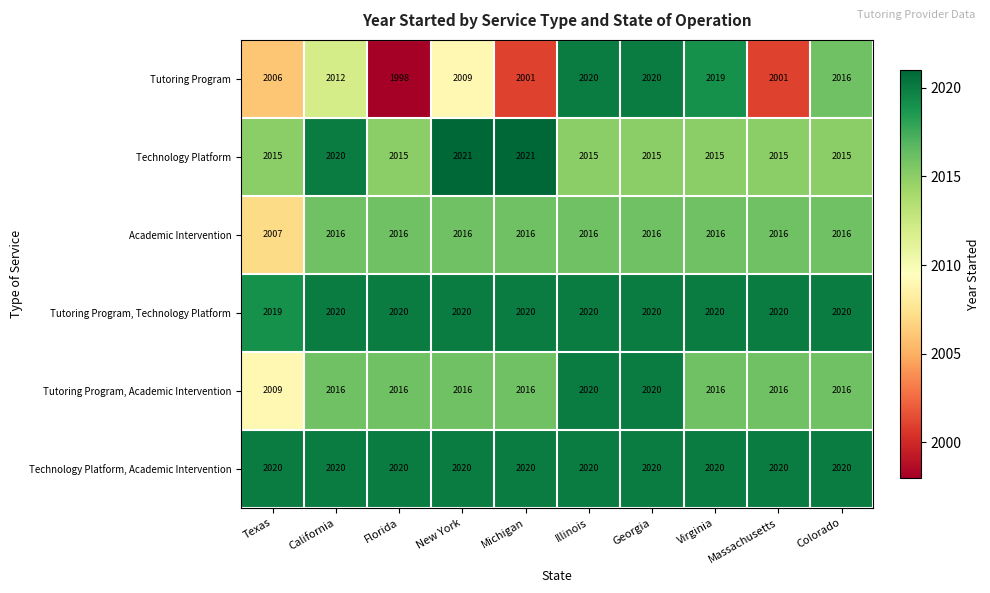

What is the sum of the Tutoring Program, Technology Platform values at Massachusetts and Colorado?

4040